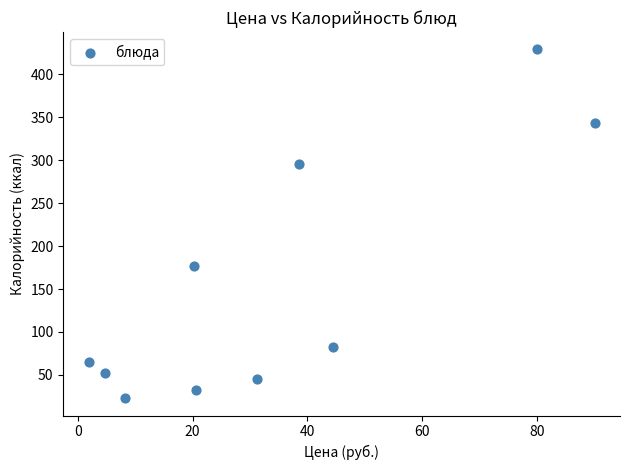

What Y value in the scatter plot is closest to 226?

177